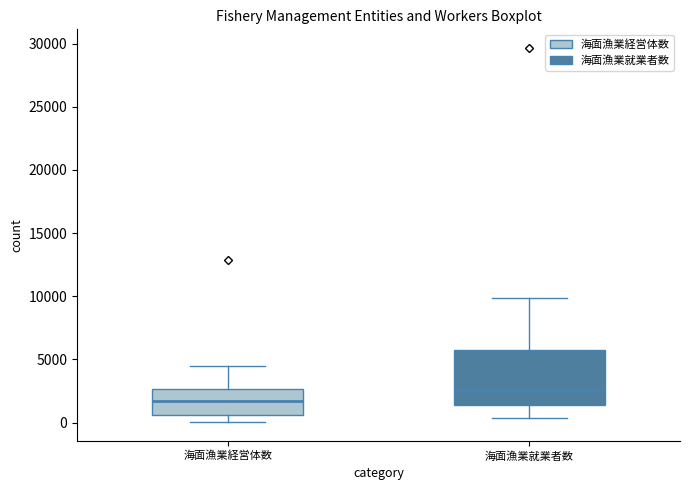

Reading left to right, read every box against the y-axis: the position of its median line, the range the box covers, and the ends of its whiskers. The values are not printed on the chart, so give them approximately, as read against the axis.

海面漁業経営体数: median 1500, box 500 to 2500, whiskers 0 to 4500
海面漁業就業者数: median 2500, box 1500 to 6000, whiskers 500 to 10000